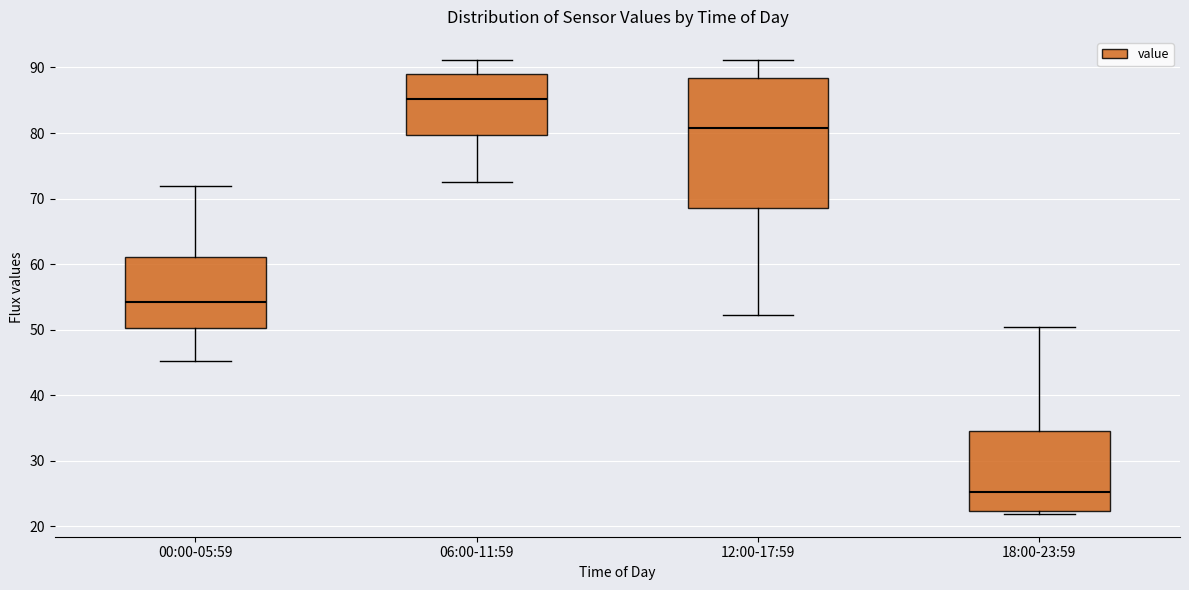

Reading left to right, transcribe this box plot: for each box, give where its median line is, the range the box spans, and where its two whiskers end, as read against the y-axis. The values are not printed on the chart, so give them approximately, as read against the axis.

00:00-05:59: median 54, box 50 to 61, whiskers 45 to 72
06:00-11:59: median 85, box 80 to 89, whiskers 73 to 91
12:00-17:59: median 81, box 69 to 88, whiskers 52 to 91
18:00-23:59: median 25, box 22 to 35, whiskers 22 (just below the box's lower edge) to 50